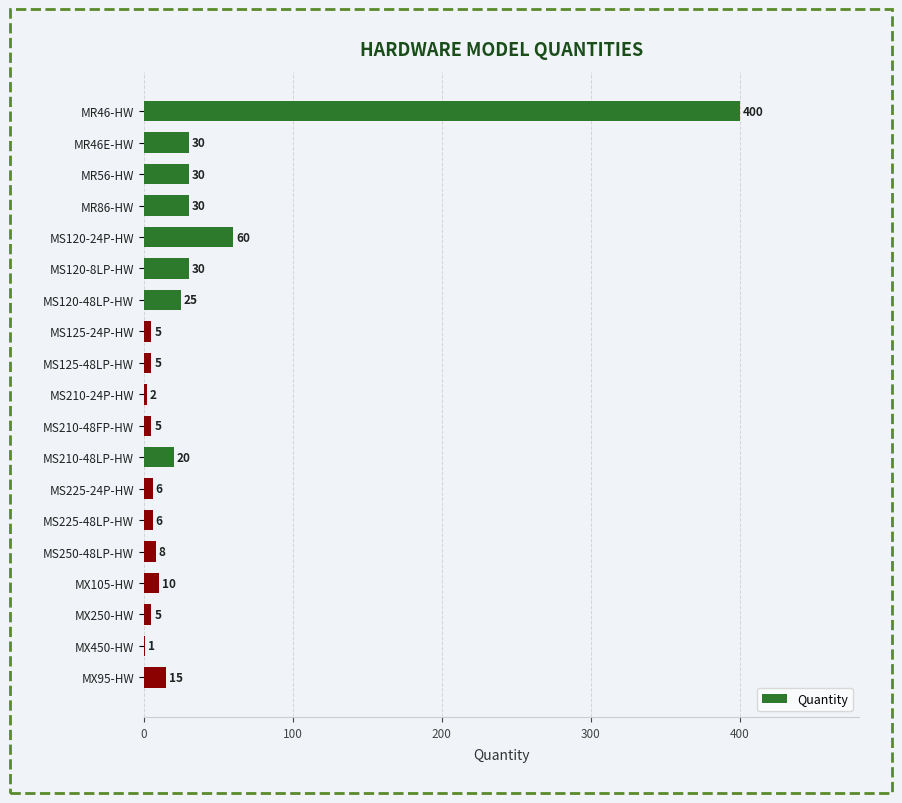

What is the average value?

36